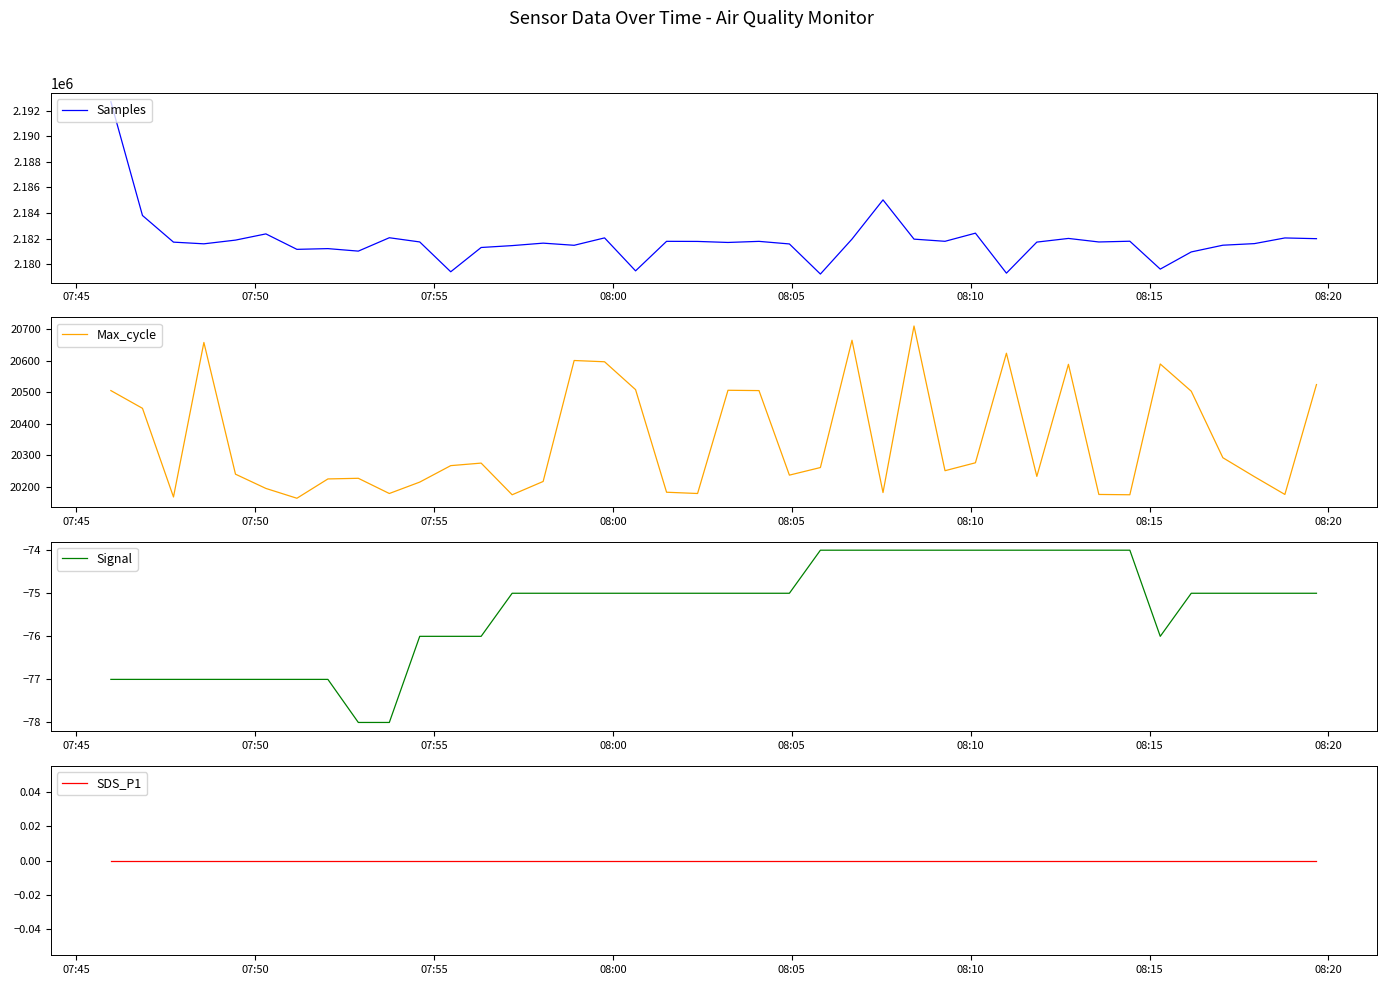

Where does the Samples series first go above 2181742?

07:45